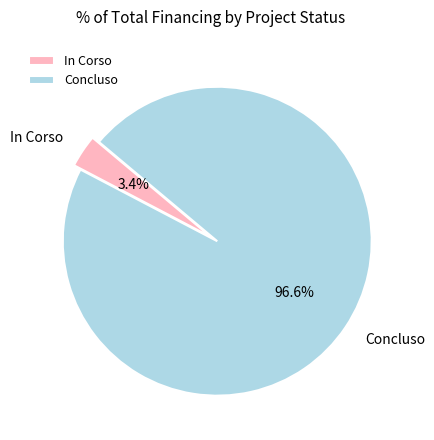

To the nearest percent, what is the difference between the In Corso and Concluso slice percentages?

93%